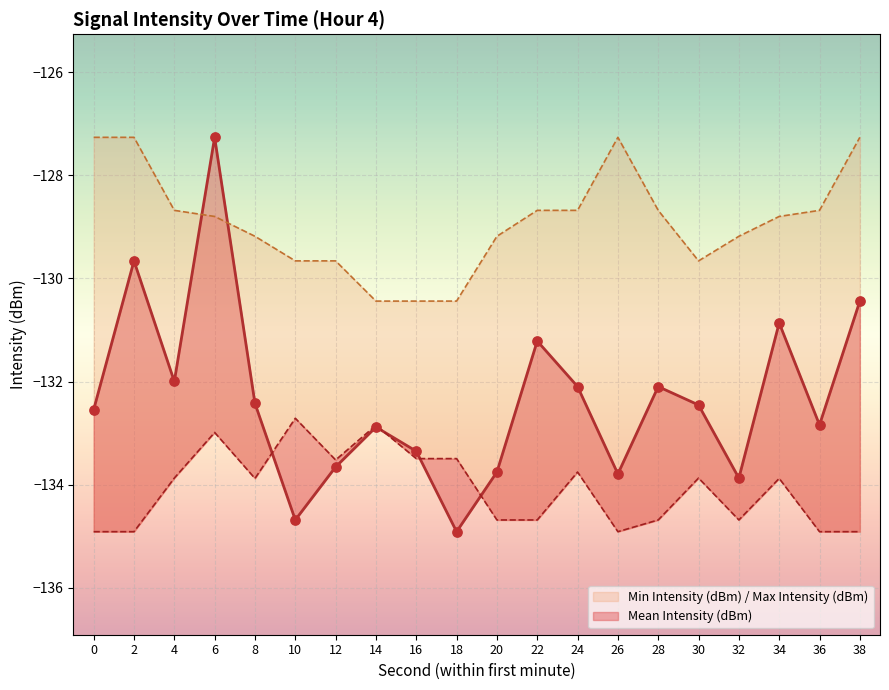

Which series has the largest total across all categories?

Max Intensity (dBm)